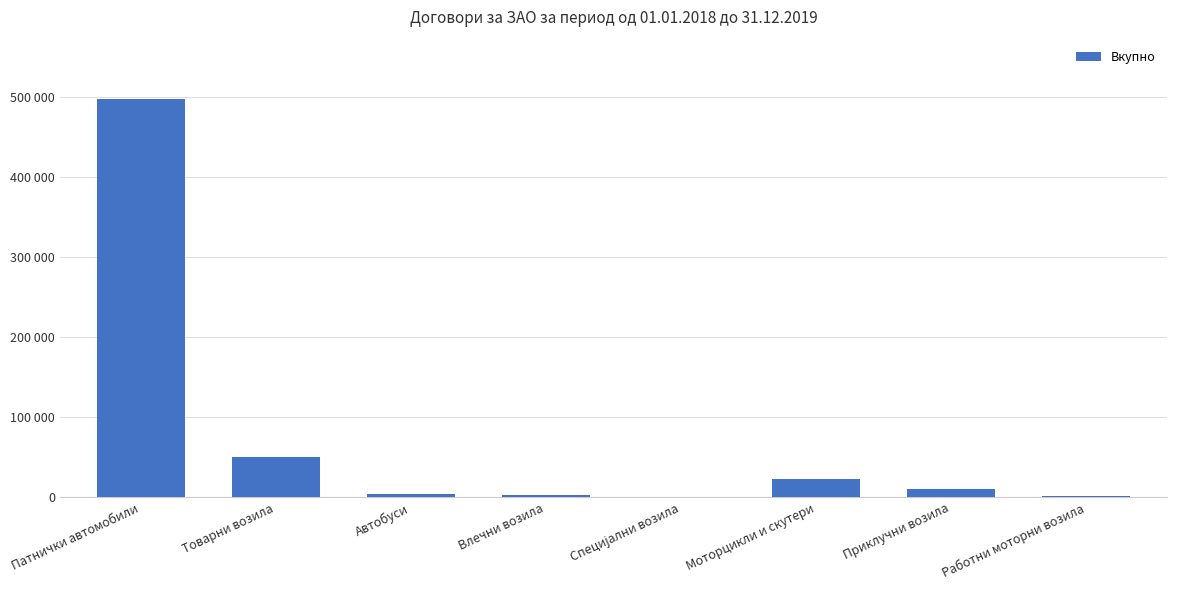

Are the bars horizontal?

No